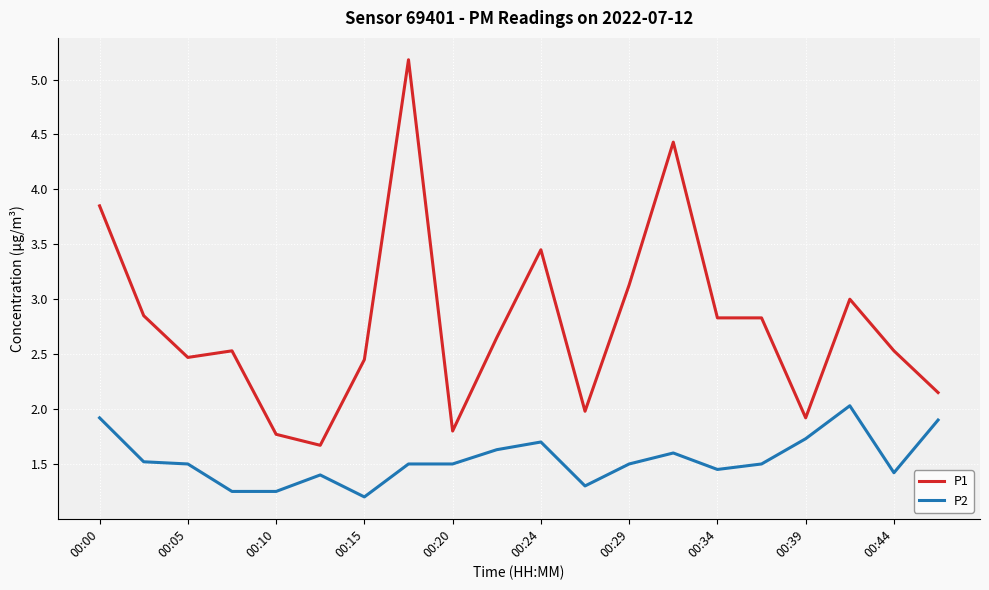

What is the maximum value for P2?

2.0